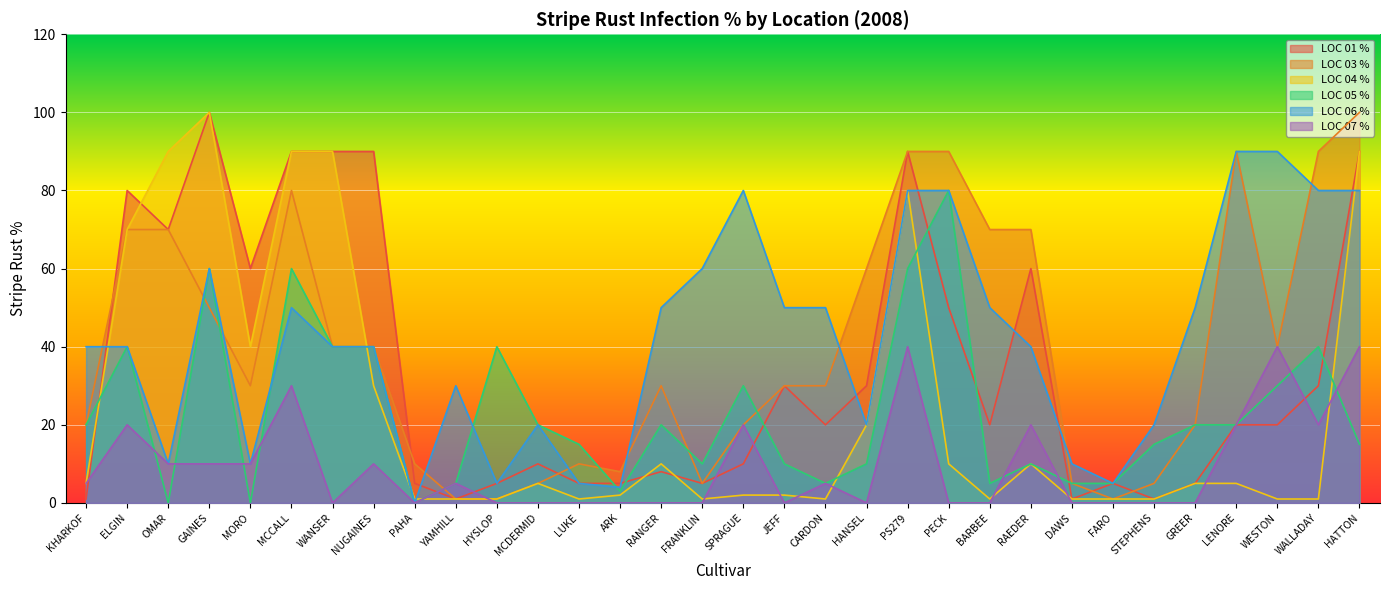

What is the label of the 5th point from the left?

MORO